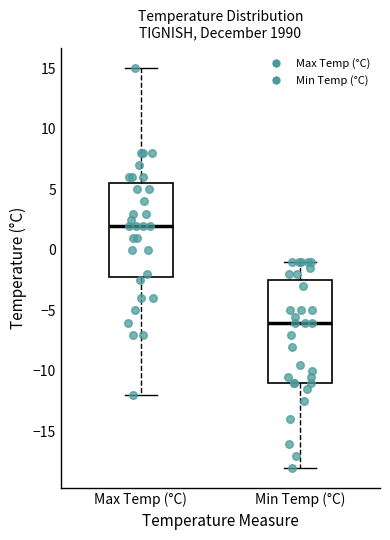

Which box is the tallest, from its lower edge to its upper edge?

Min Temp (°C)